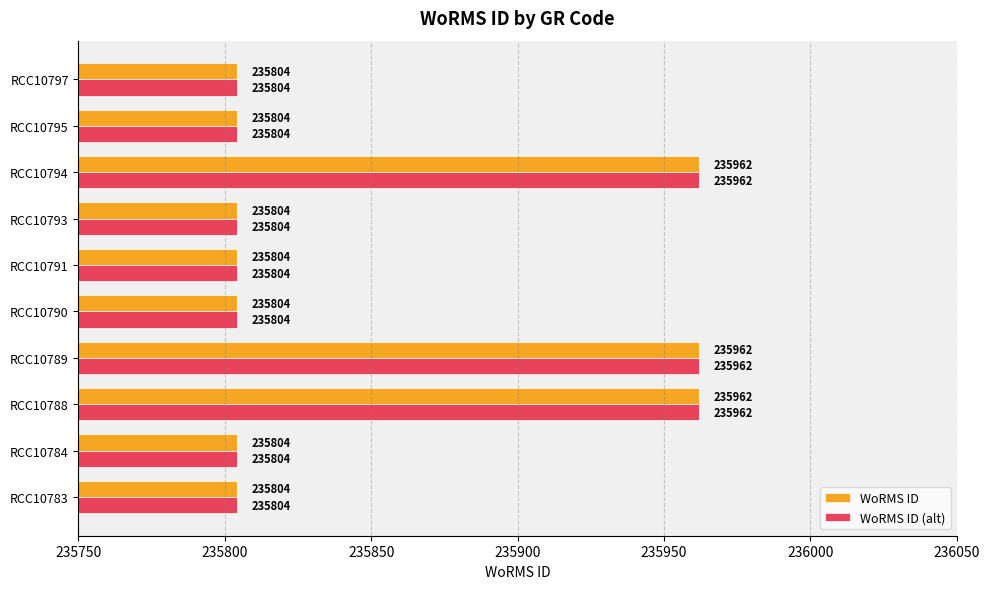

What is the greatest value displayed?

235962